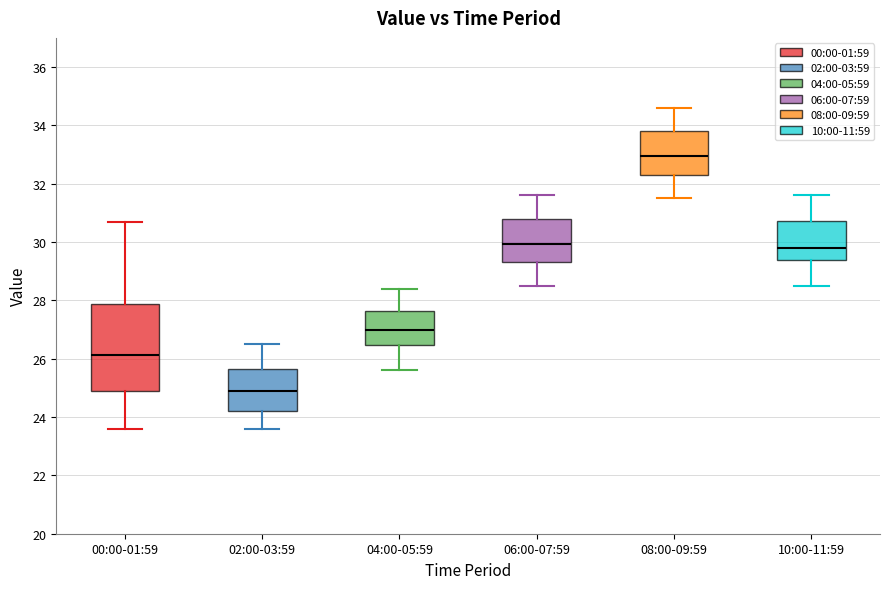

Which box has the lowest median line?

02:00-03:59